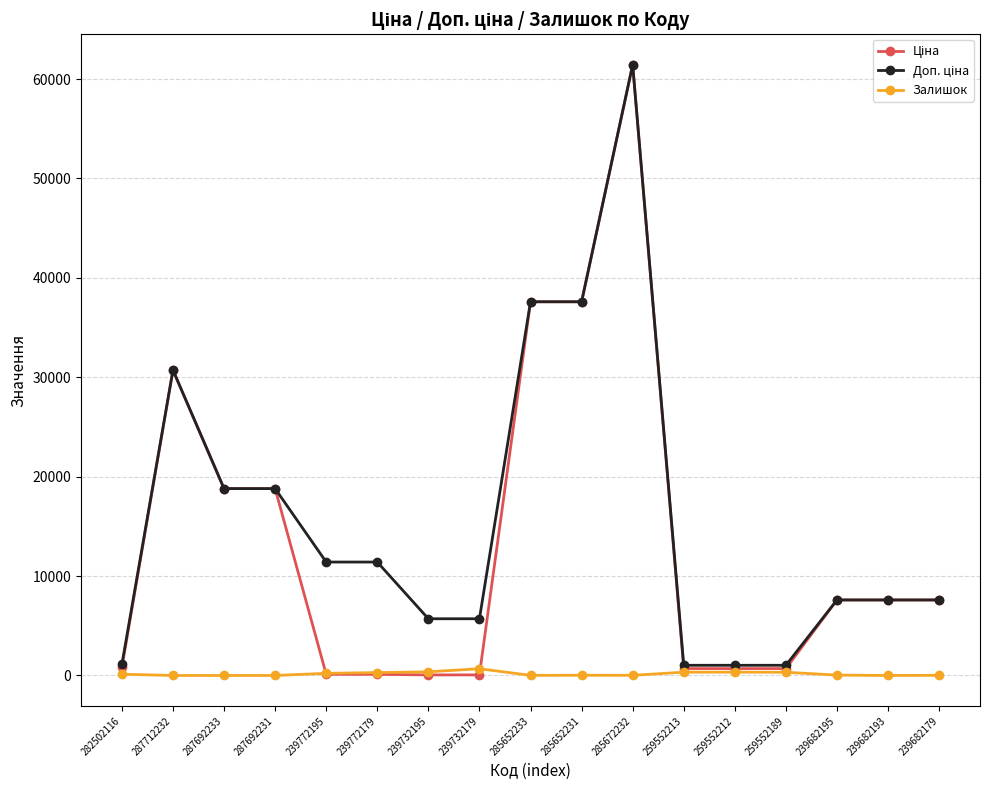

Which category has the highest value across all series?

285672232